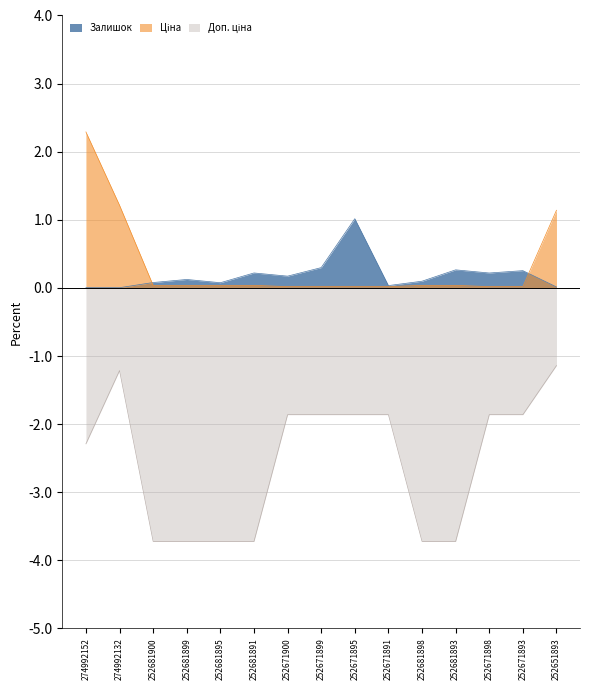

Is the value of Доп. ціна at 252671899 greater than the value of Ціна at 252671898?

No